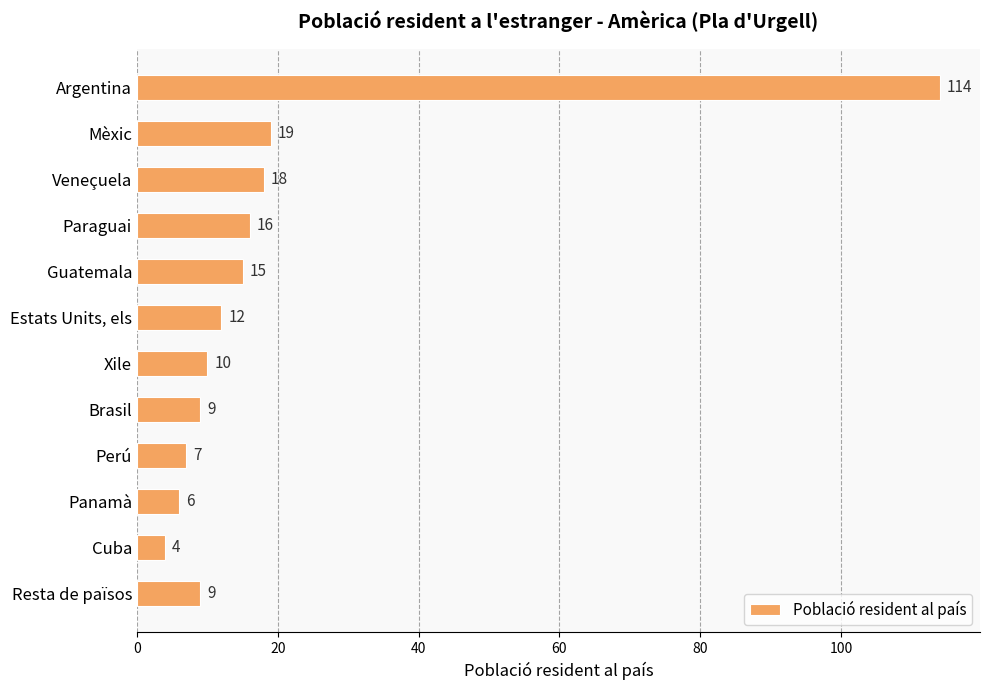

Are the bars horizontal?

Yes